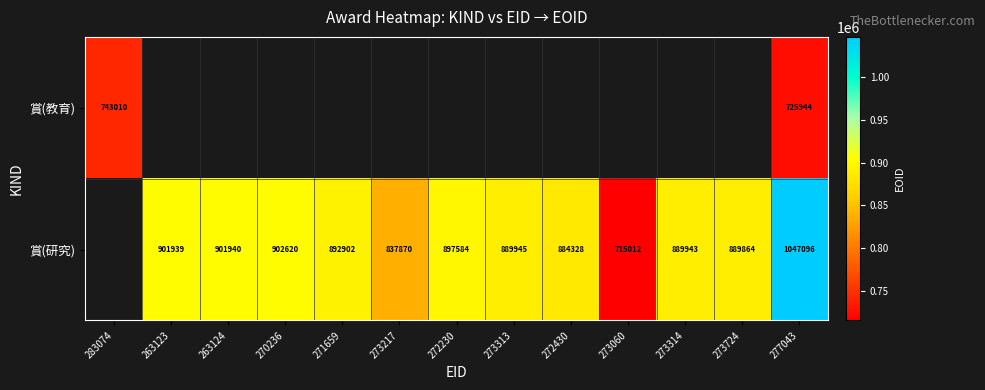

Which has a higher value, 273217 or 283074?

283074